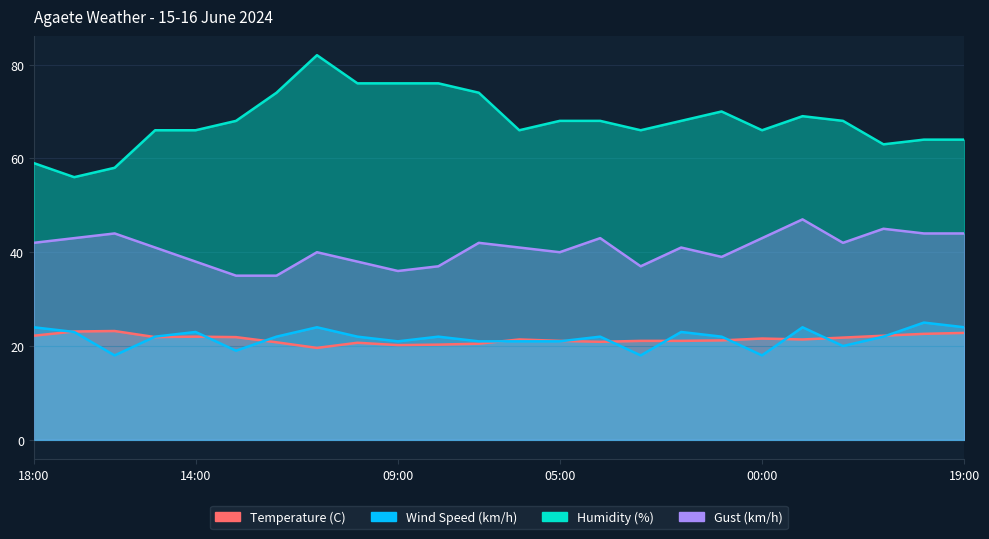

Which category has the lowest value in the Wind Speed (km/h) series?

16:00